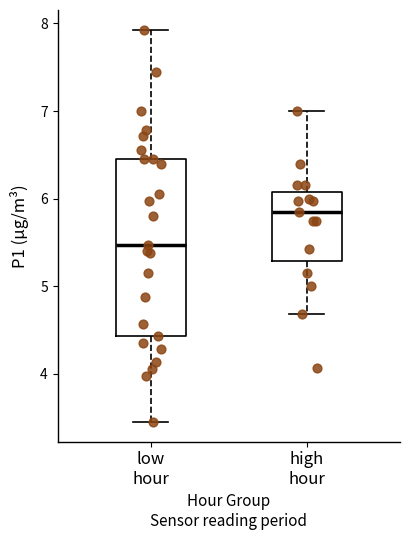

Which box has the highest median line?

high hour